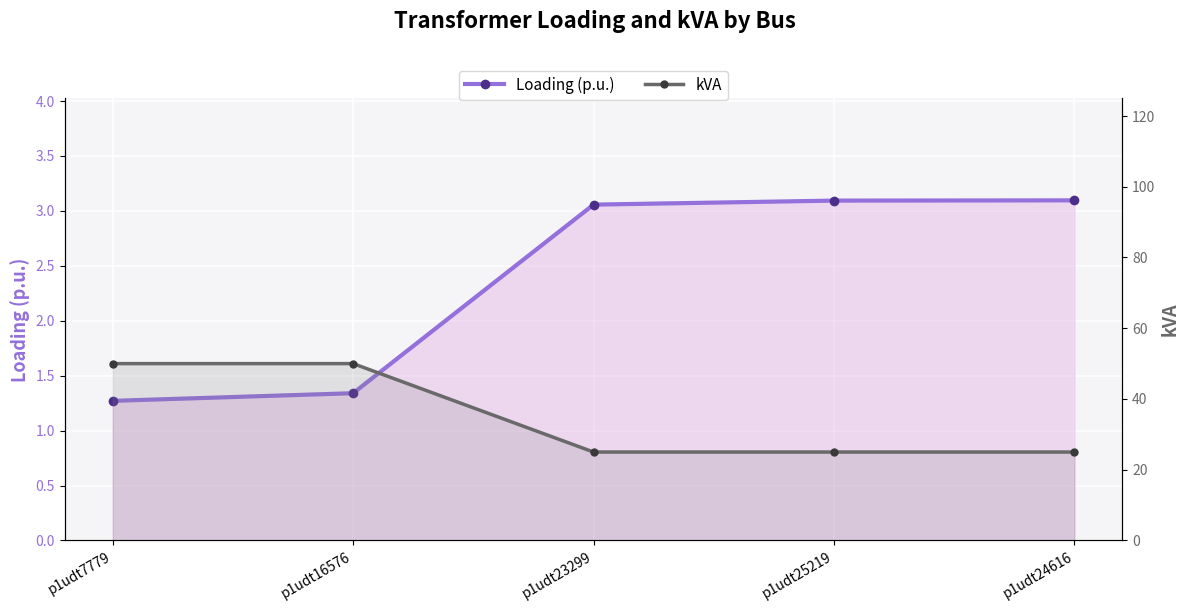

Reading right to left, transcribe all the data shown in this chart.

Loading (p.u.): p1udt24616=3.1	p1udt25219=3.1	p1udt23299=3.1	p1udt16576=1.3	p1udt7779=1.3
kVA: p1udt24616=25.0	p1udt25219=25.0	p1udt23299=25.0	p1udt16576=50.0	p1udt7779=50.0